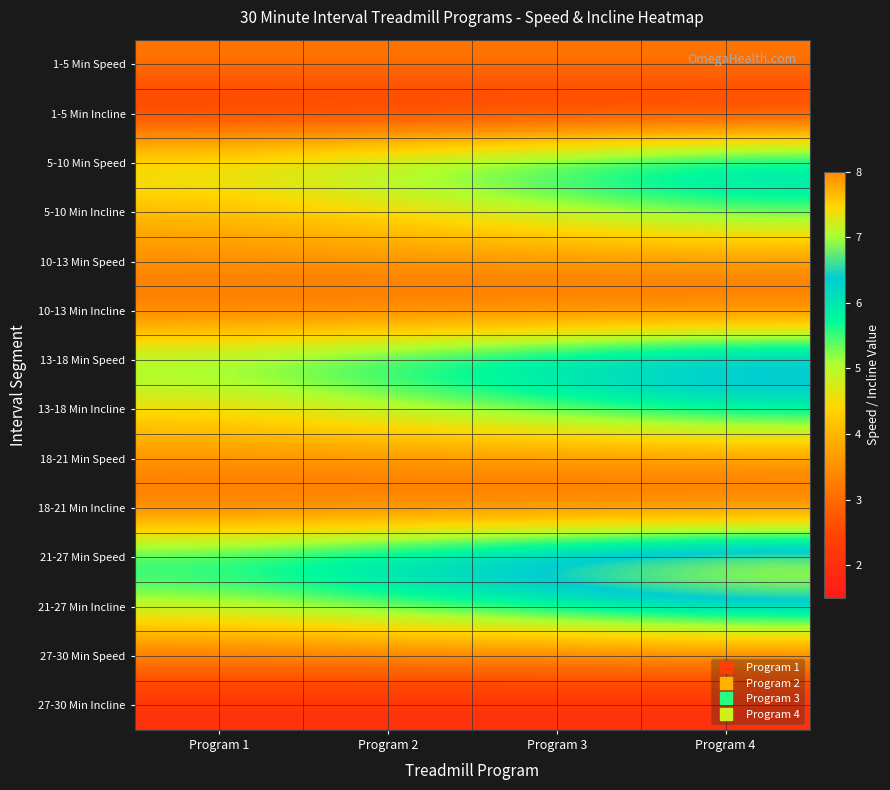

What is the spread (max minus min) of values at Program 3?

5.0